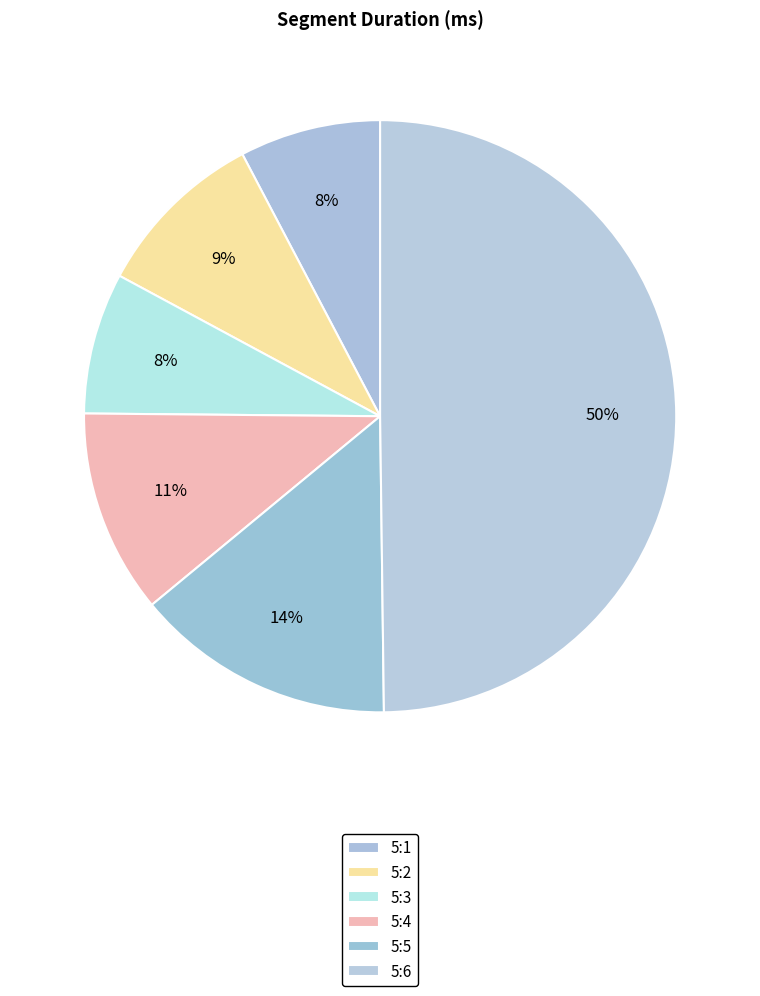

How many slices are in this pie chart?

6